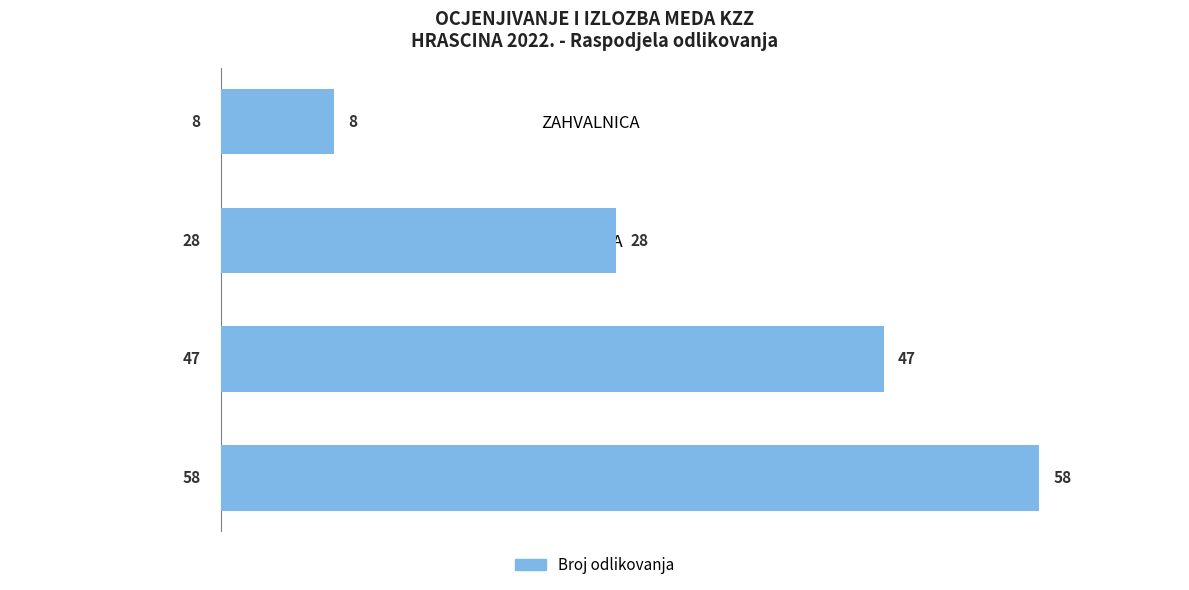

Between ZAHVALNICA and SREBRO, which is larger?

SREBRO